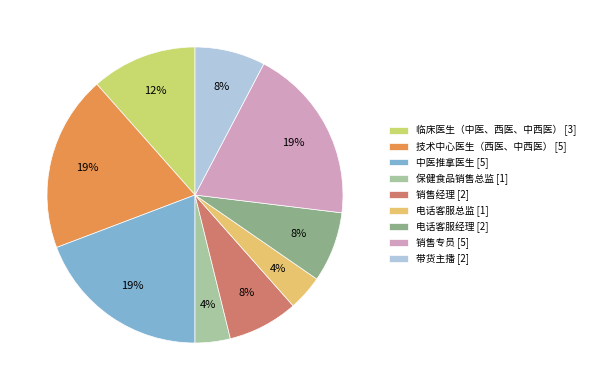

To the nearest percent, what is the combined percentage of 带货主播 and 临床医生（中医、西医、中西医）?

19%